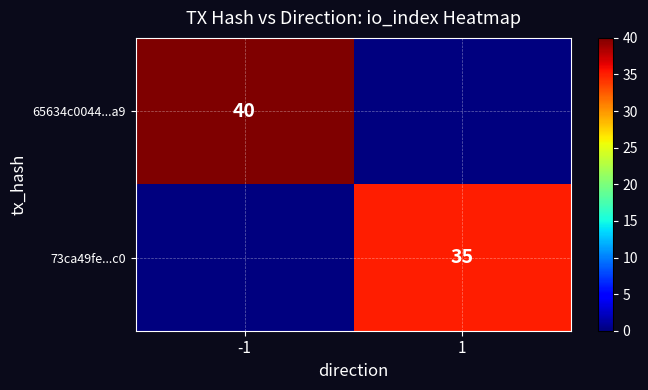

What is the greatest value displayed?

40